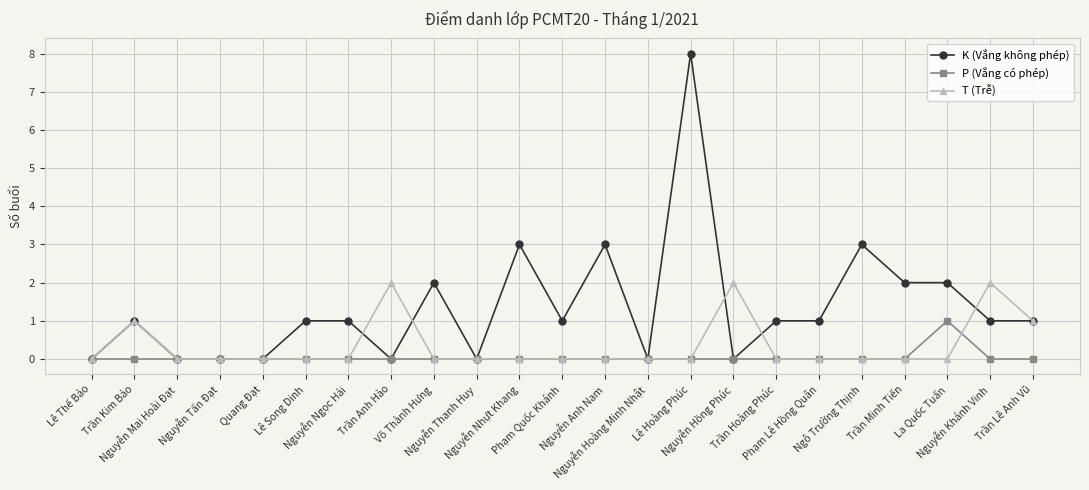

List the series in order of their peak value, highest first.

K (Vắng không phép), T (Trễ), P (Vắng có phép)